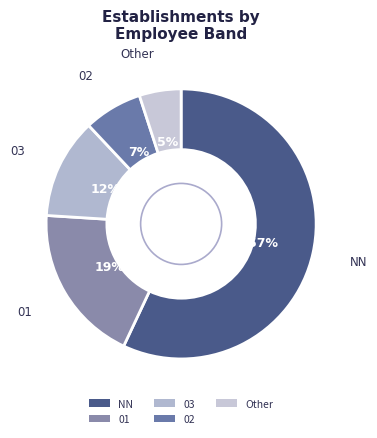

To the nearest percent, what portion does NN represent?

57%